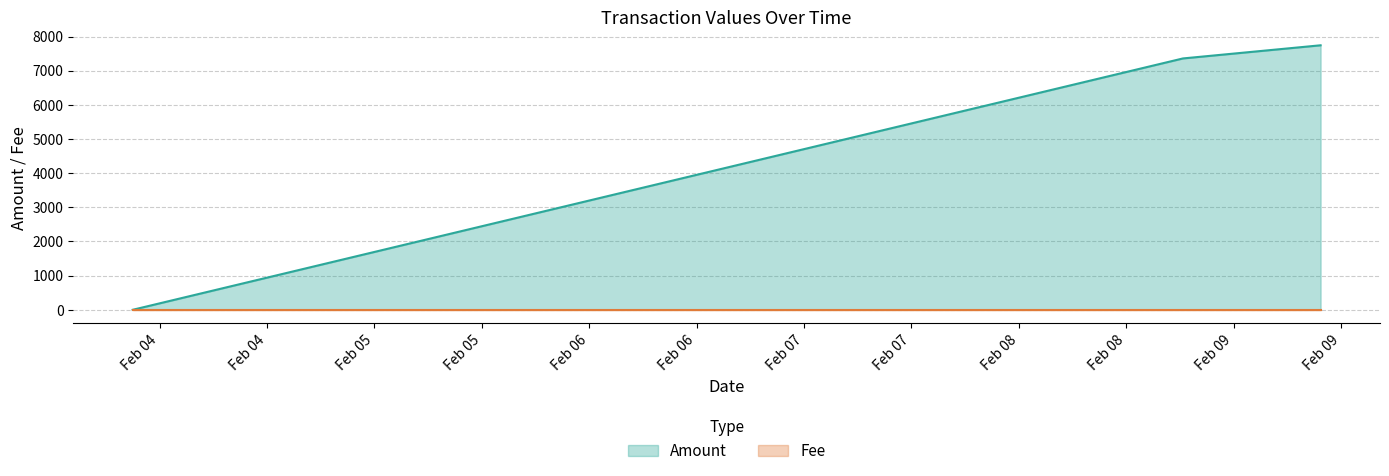

Which has a higher value, 2015-02-09 05:20:00 or 2015-02-04 07:59:24?

2015-02-09 05:20:00